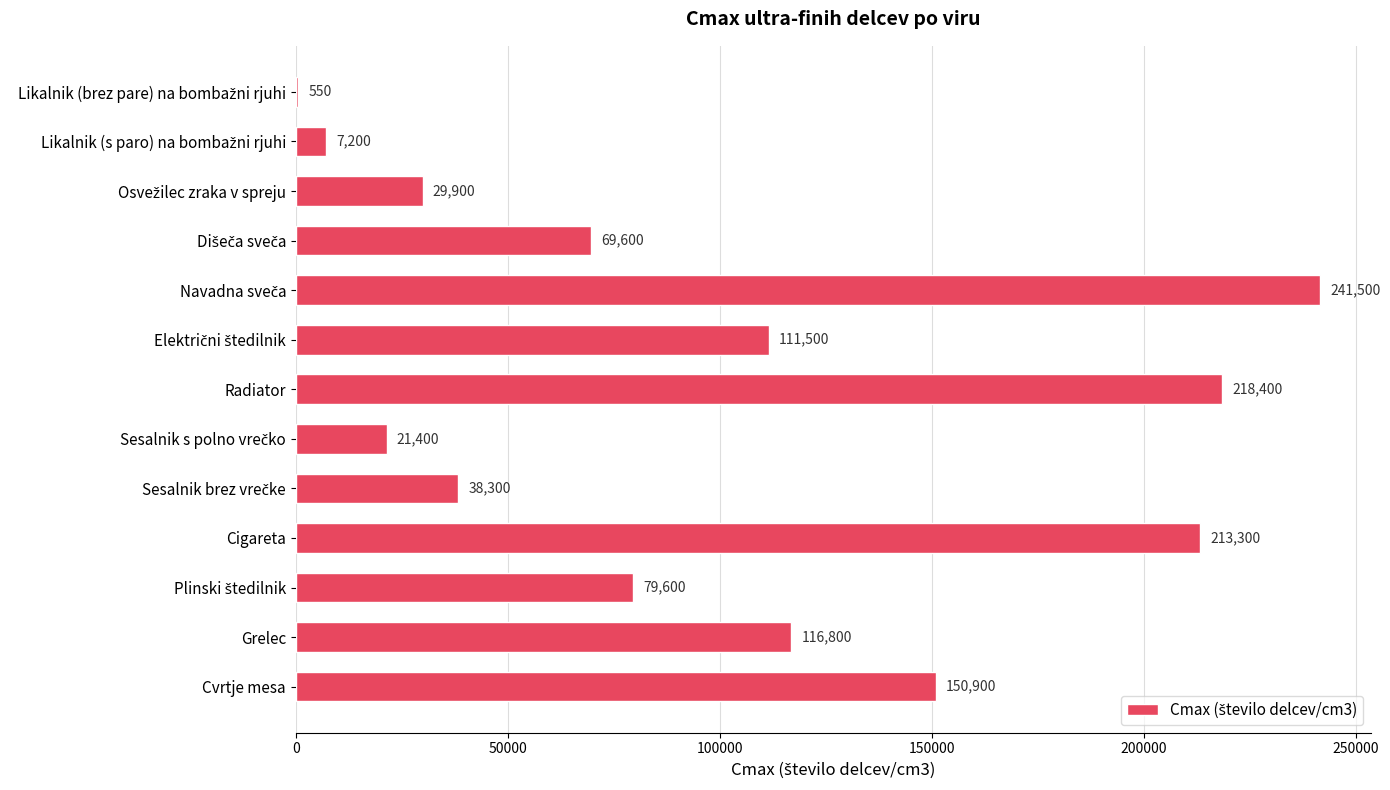

What is the change in value from Radiator to Cvrtje mesa?

-67500